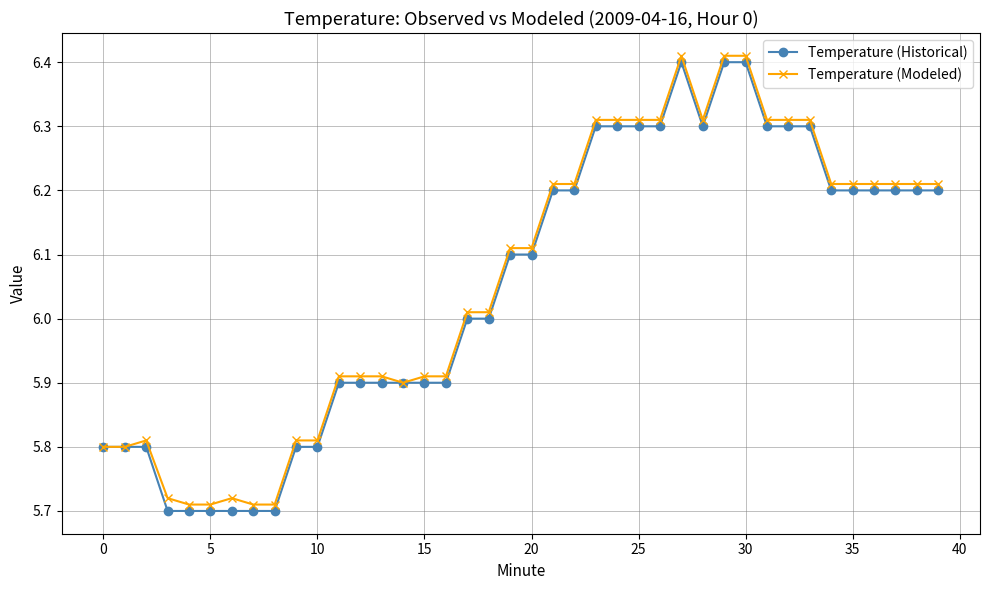

What is the difference between the maximum and second lowest values in the Temperature (Historical) series?

0.7